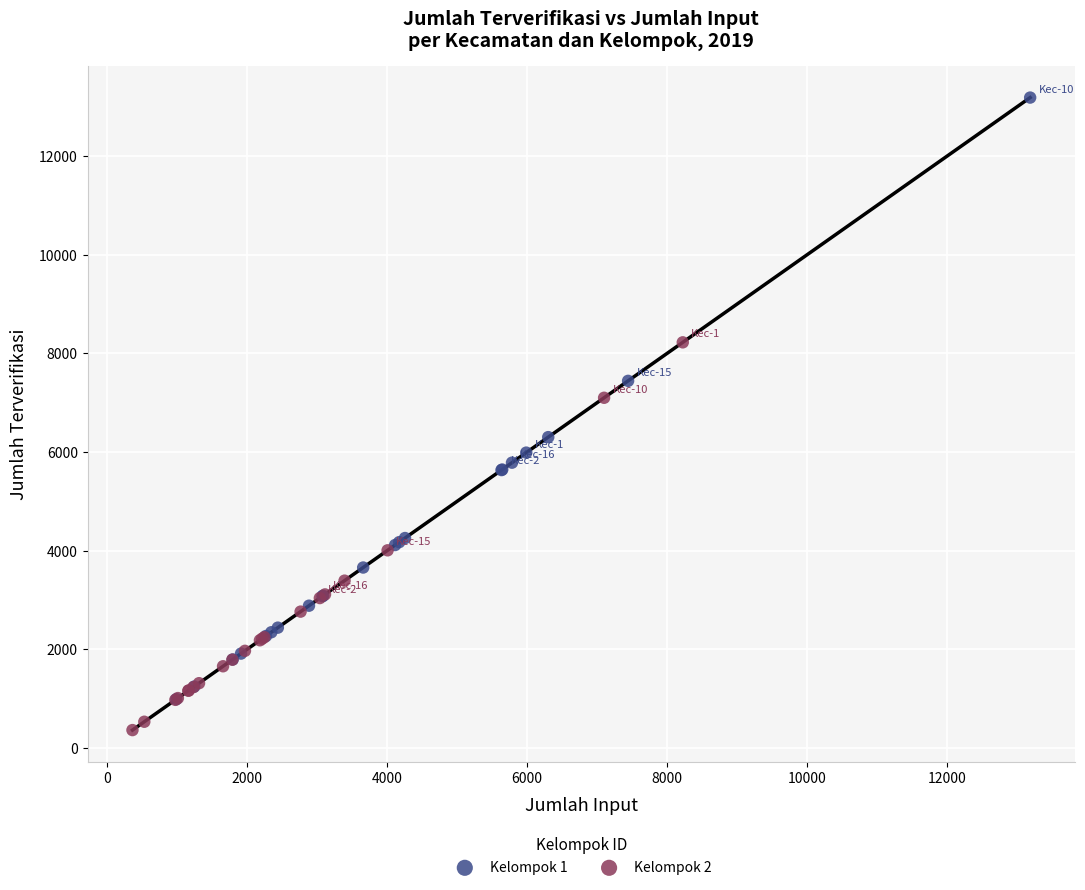

Which series has the largest Y range (max minus min)?

Kelompok 1